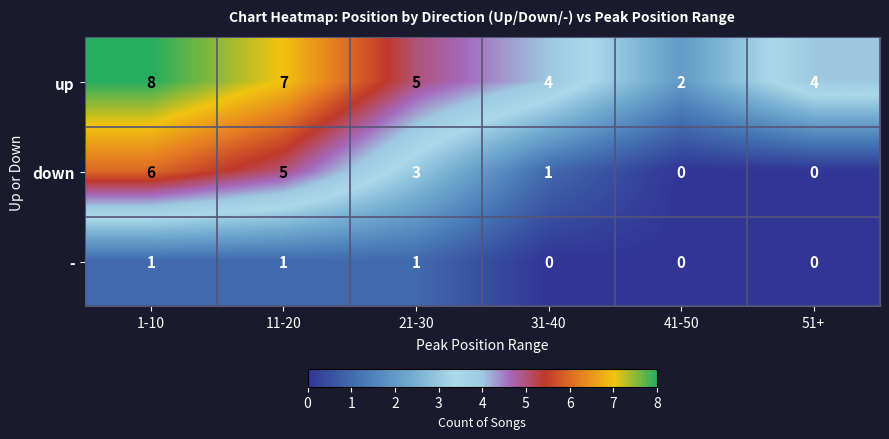

What is the difference between the down values at 21-30 and 1-10?

3